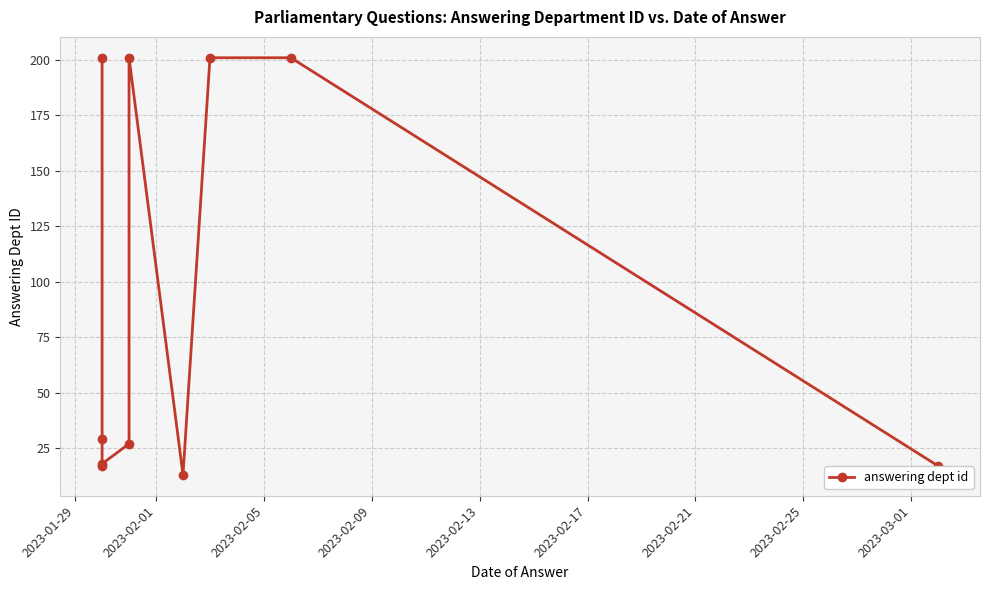

How many data points are less than 29?

5